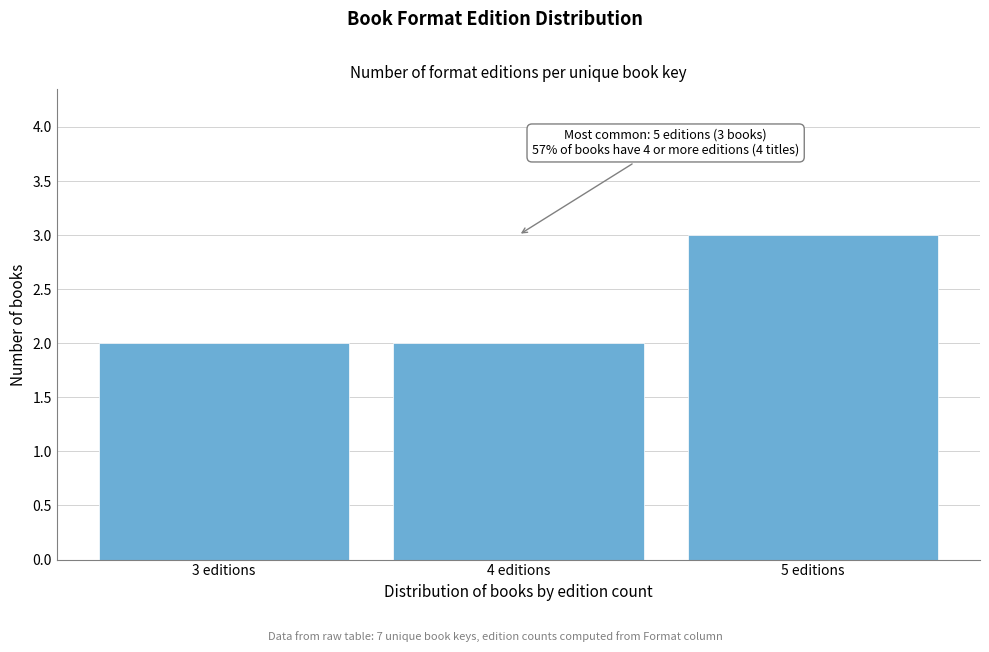

Reading left to right, transcribe all the data shown in this chart.

2	2	3